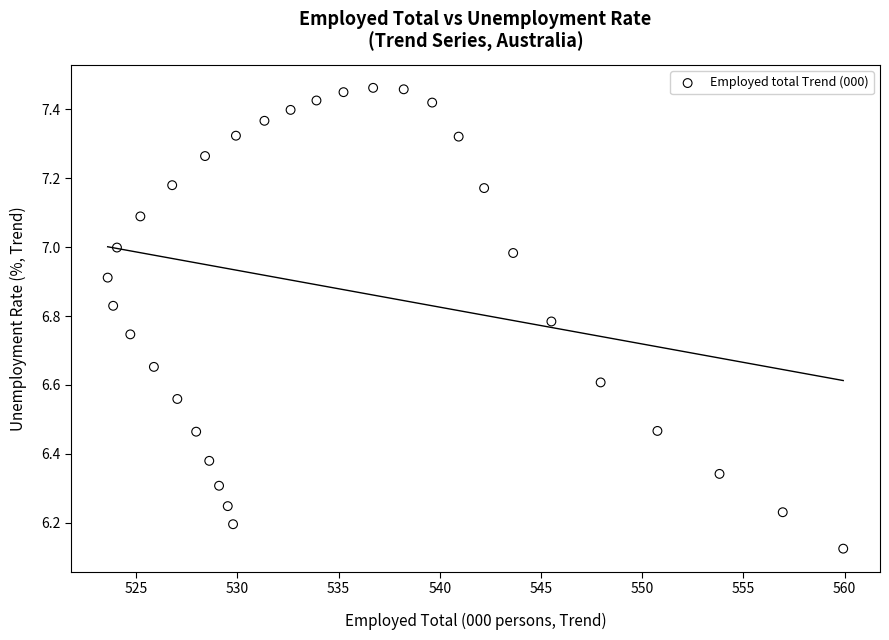

What is the range of Y values (max minus min)?

1.3